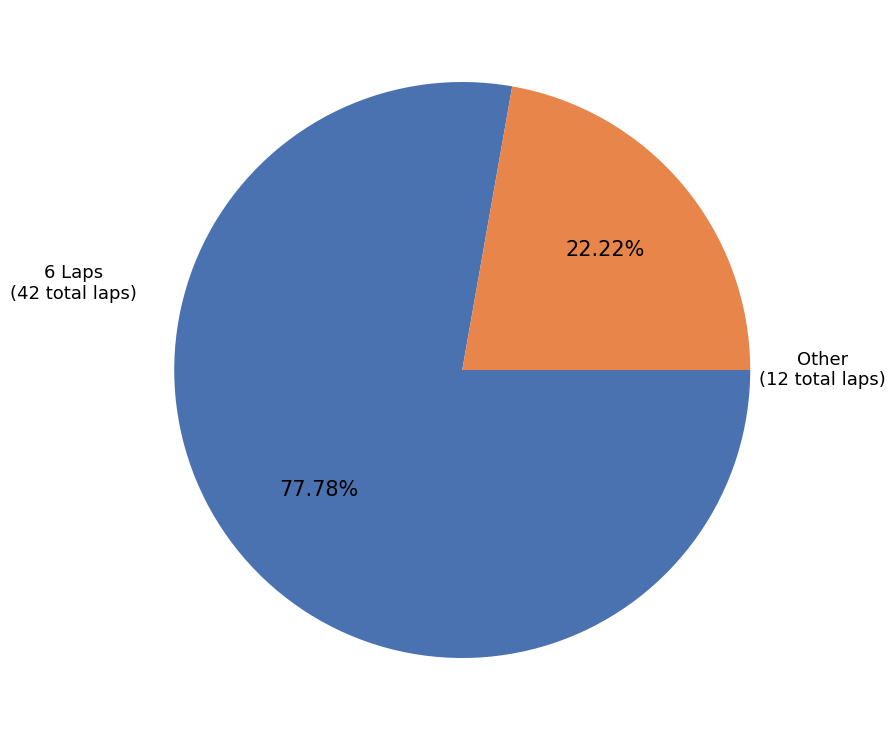

Count the number of slices in the pie.

2